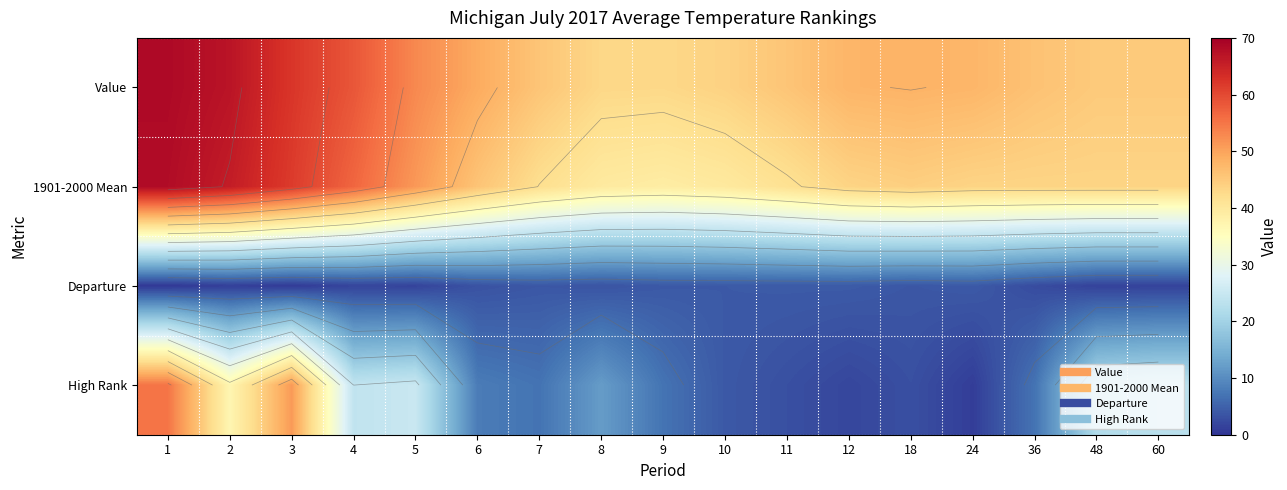

Read the High Rank value at 18.

3.0